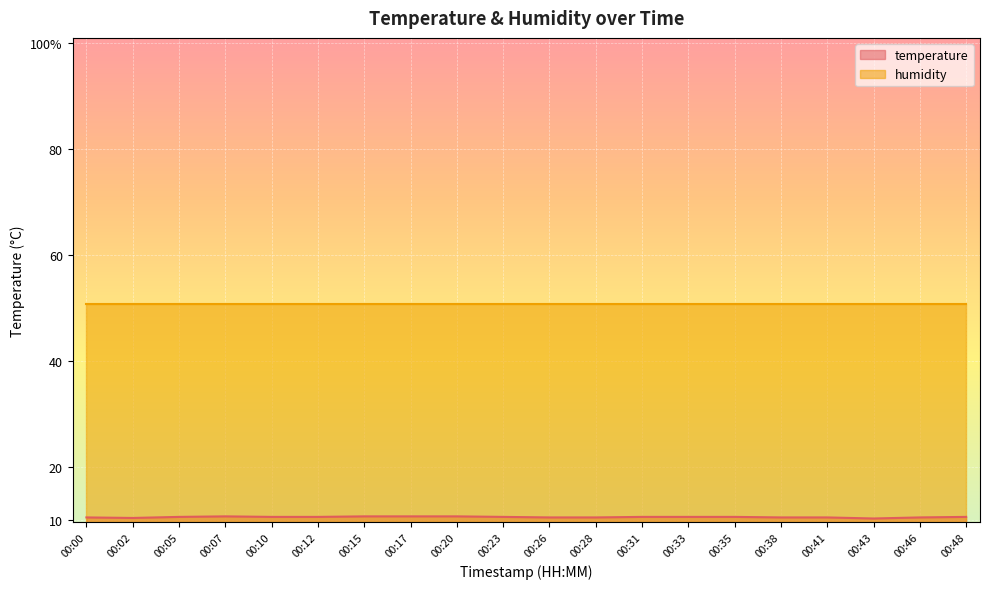

How many values are between 10 and 11?

20